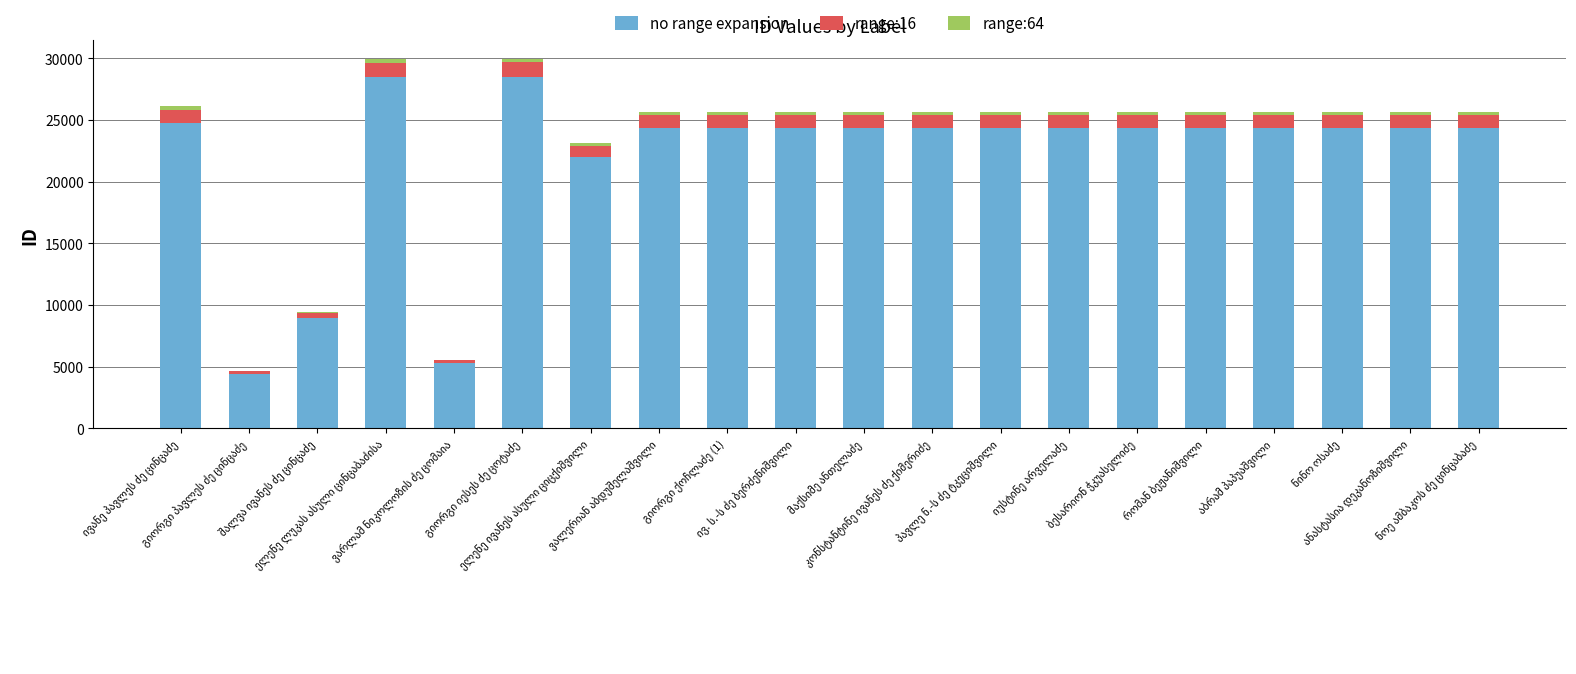

How many data points does each series have?

20